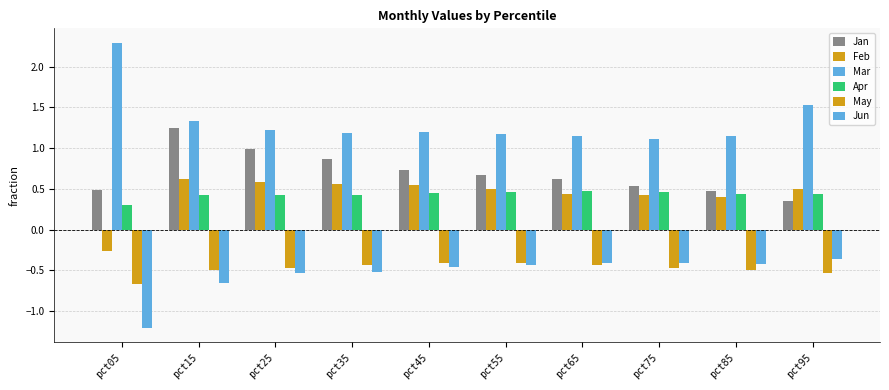

At which category is the sum across all series the highest?

pct15